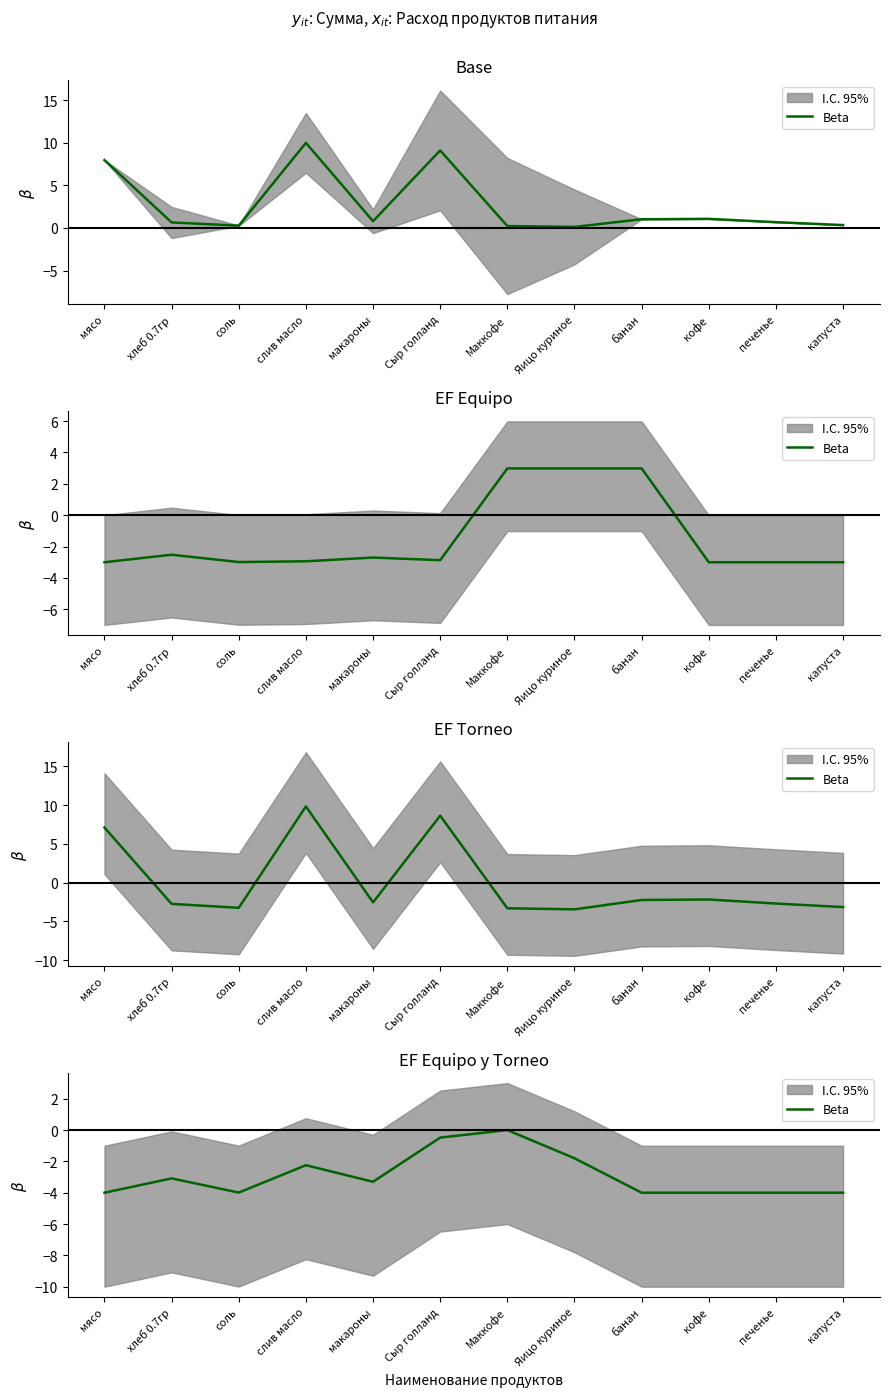

At which category does the data reach its first local peak?

хлеб 0.7гр